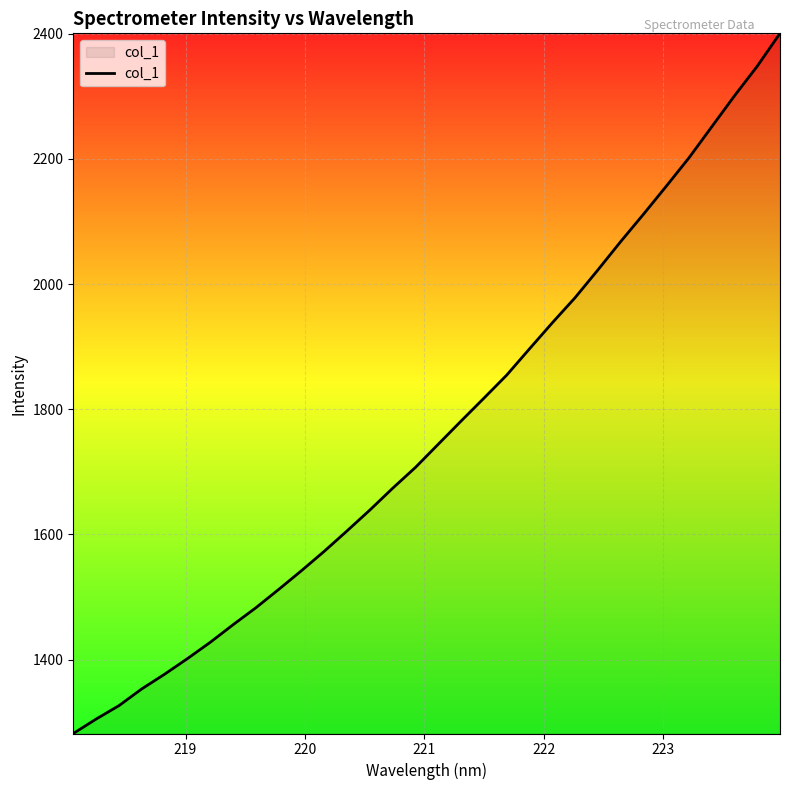

What is the greatest value displayed?

2400.5